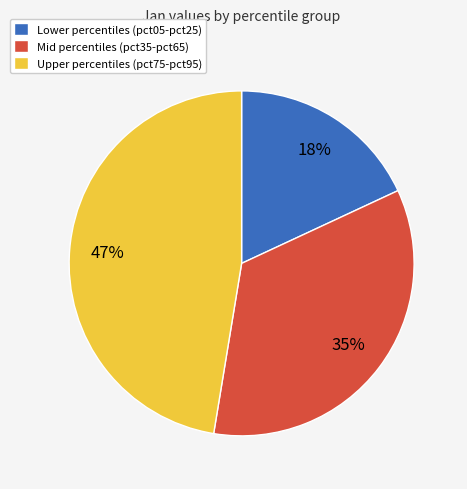

To the nearest percent, what percentage of the pie is Mid percentiles (pct35-pct65)?

35%